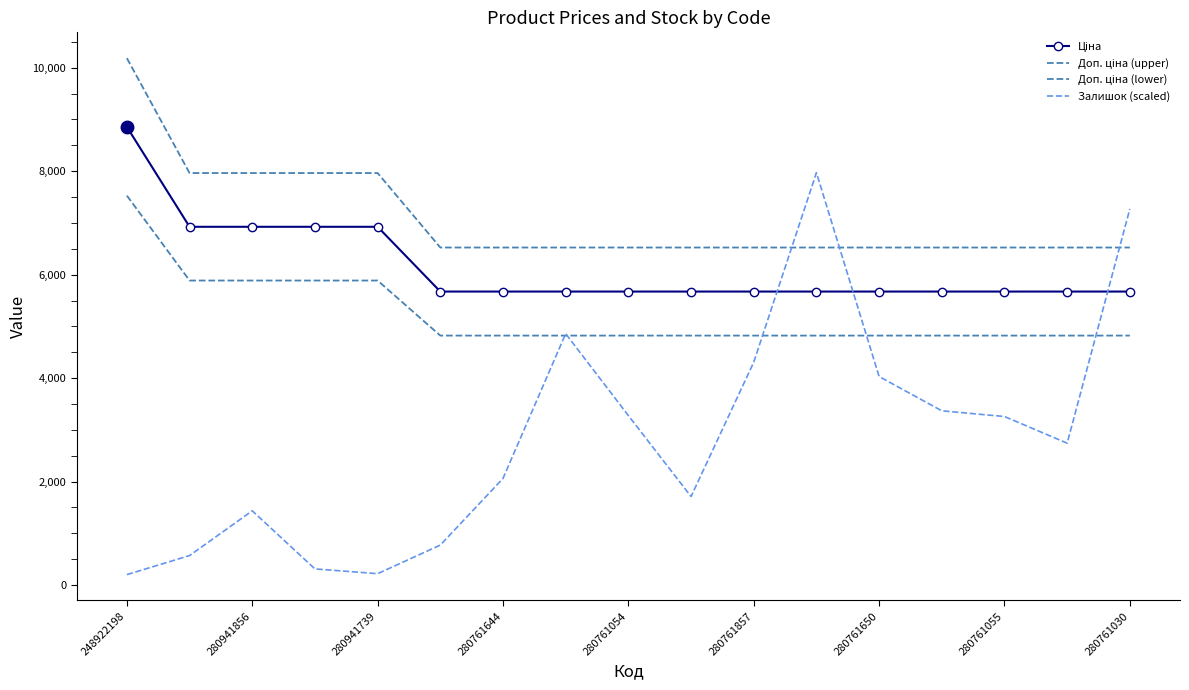

What is the lowest value of the Доп. ціна (upper) series?

6524.9